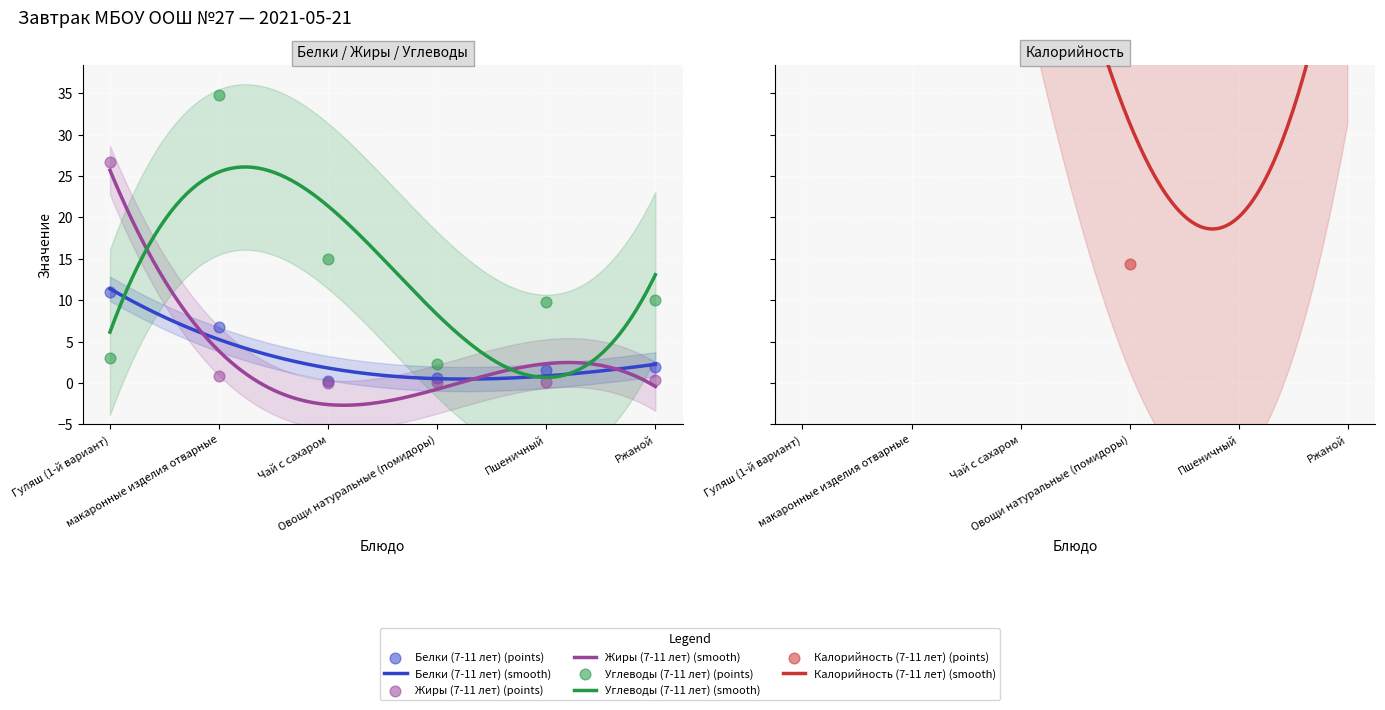

What is the total value across all series at Овощи натуральные (помидоры)?

17.5